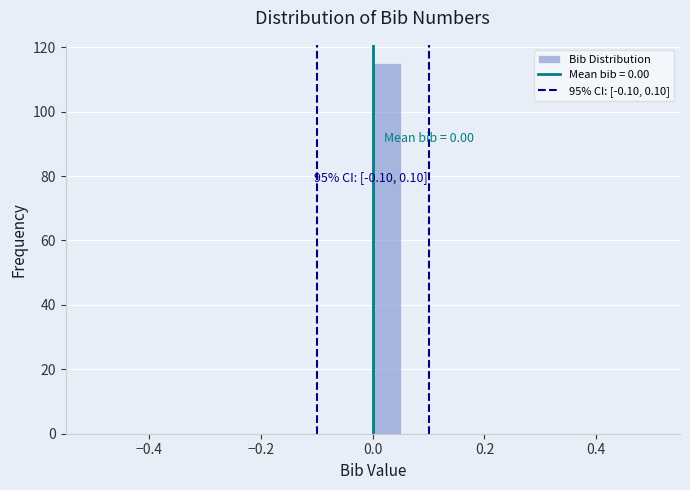

Read against the x-axis, roughly where is the centre of the tallest bar?

0.02